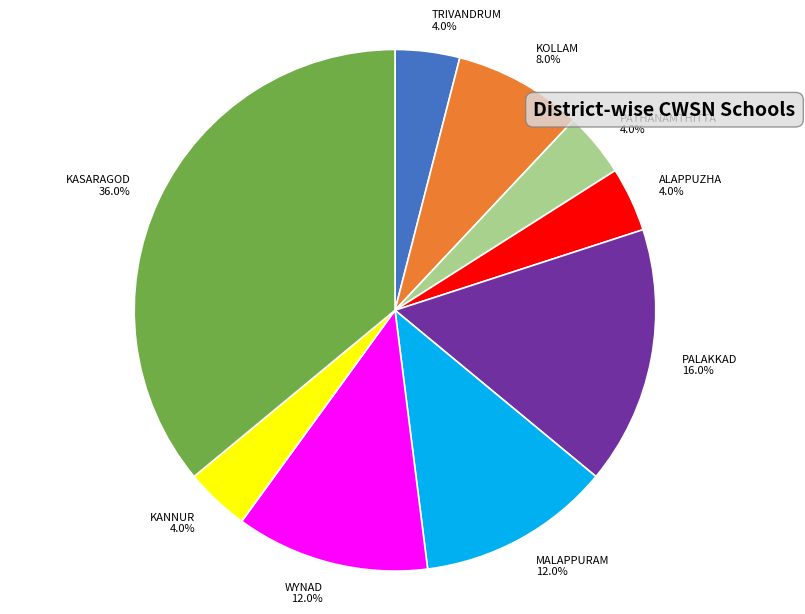

To the nearest percent, what is the average slice percentage?

11%